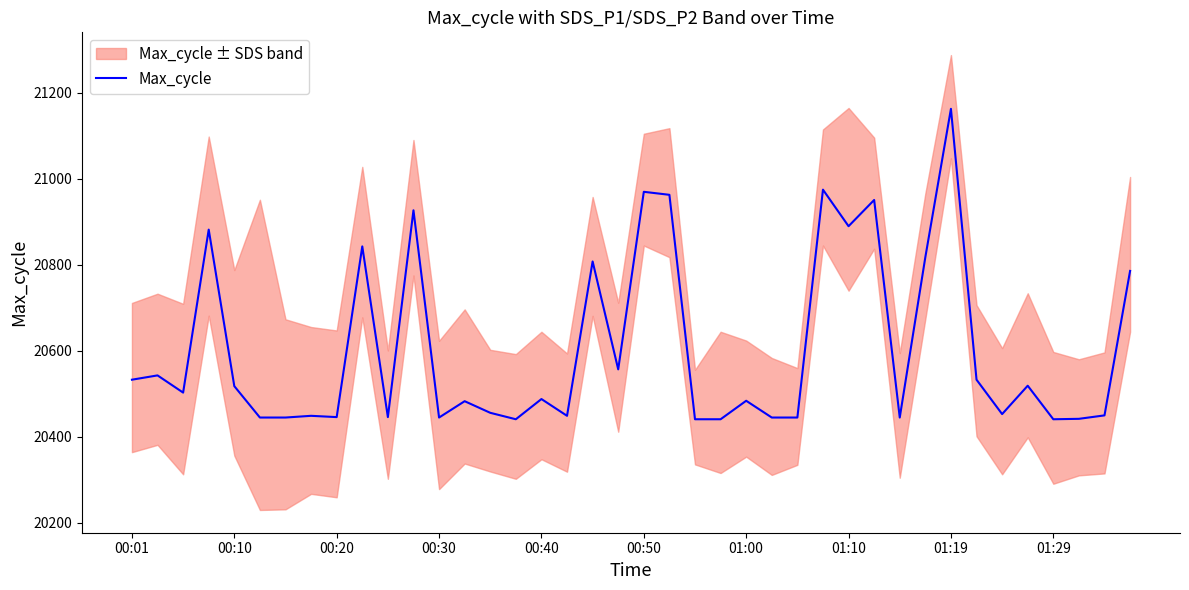

What is the sum of all values?

824162